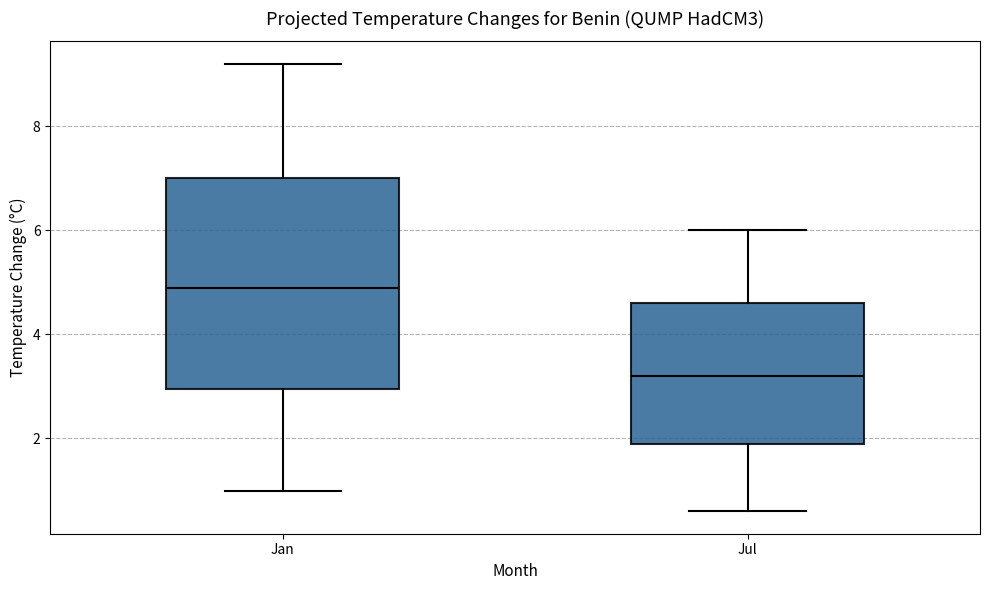

Reading left to right, transcribe this box plot: for each box, give where its median line is, the range the box spans, and where its two whiskers end, as read against the y-axis. The values are not printed on the chart, so give them approximately, as read against the axis.

Jan: median 5.0, box 3.0 to 7.0, whiskers 1.0 to 9.2
Jul: median 3.2, box 2.0 to 4.6, whiskers 0.6 to 6.0